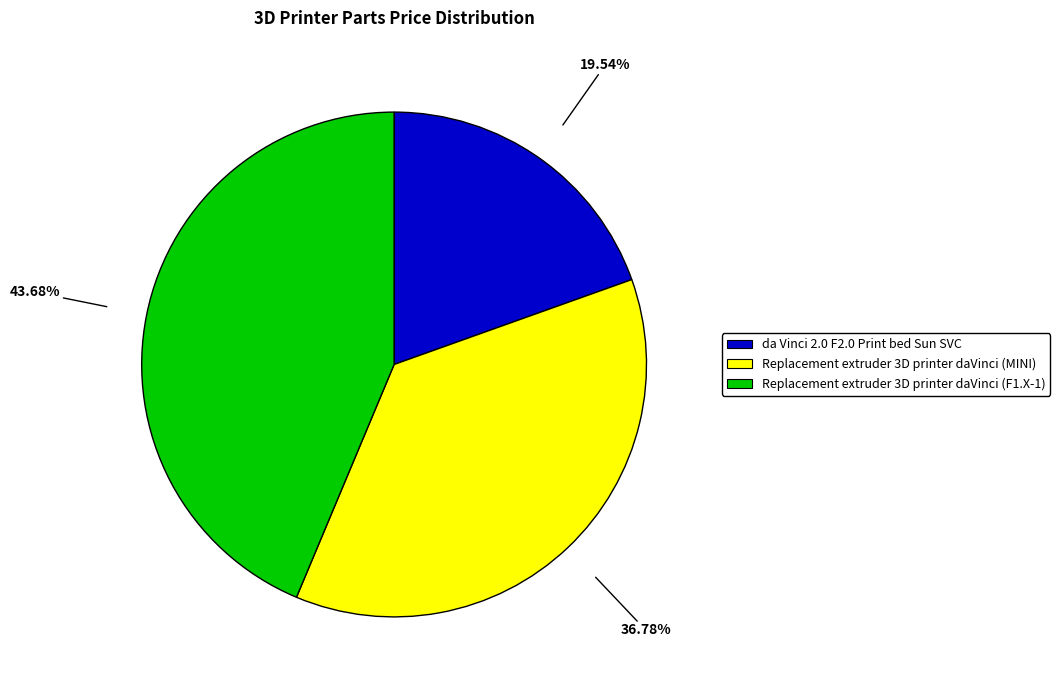

To the nearest percent, what is the difference between the largest and smallest slice percentages?

24%